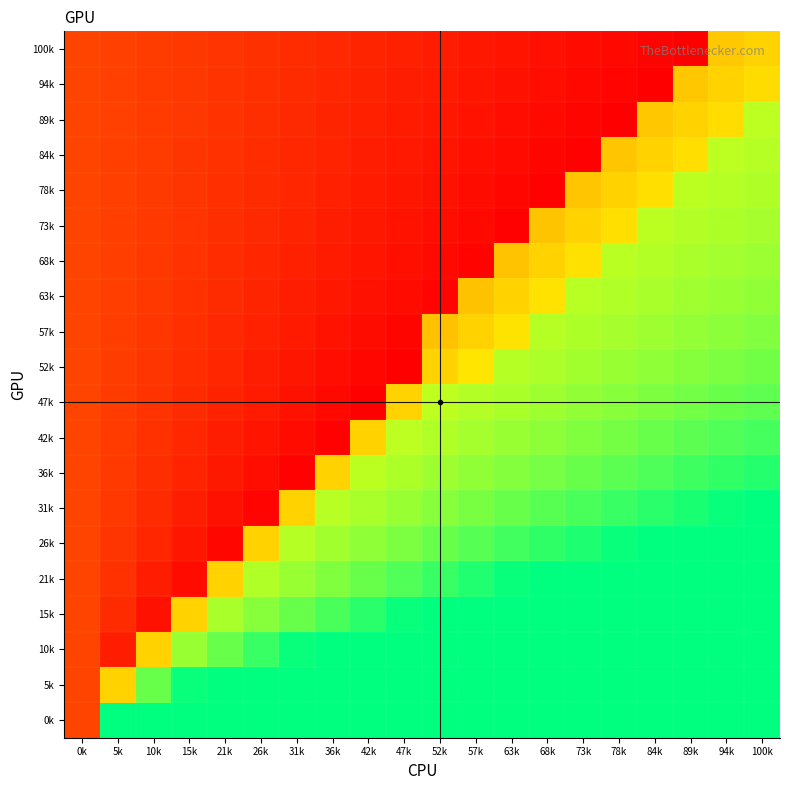

Reading left to right, list all the values displayed in this chart.

100k: 0k=0.2	5k=0.2	10k=0.2	15k=0.1	21k=0.1	26k=0.1	31k=0.1	36k=0.1	42k=0.1	47k=0.1	52k=0.1	57k=0.1	63k=0.1	68k=0.0	73k=0.0	78k=0.0	84k=0.0	89k=0.0	94k=0.5	100k=0.5
94k: 0k=0.2	5k=0.2	10k=0.2	15k=0.1	21k=0.1	26k=0.1	31k=0.1	36k=0.1	42k=0.1	47k=0.1	52k=0.1	57k=0.1	63k=0.0	68k=0.0	73k=0.0	78k=0.0	84k=0.0	89k=0.5	94k=0.5	100k=0.6
89k: 0k=0.2	5k=0.2	10k=0.2	15k=0.1	21k=0.1	26k=0.1	31k=0.1	36k=0.1	42k=0.1	47k=0.1	52k=0.1	57k=0.1	63k=0.0	68k=0.0	73k=0.0	78k=0.0	84k=0.5	89k=0.5	94k=0.6	100k=0.8
84k: 0k=0.2	5k=0.2	10k=0.2	15k=0.1	21k=0.1	26k=0.1	31k=0.1	36k=0.1	42k=0.1	47k=0.1	52k=0.1	57k=0.0	63k=0.0	68k=0.0	73k=0.0	78k=0.5	84k=0.5	89k=0.6	94k=0.8	100k=0.8
78k: 0k=0.2	5k=0.2	10k=0.2	15k=0.1	21k=0.1	26k=0.1	31k=0.1	36k=0.1	42k=0.1	47k=0.1	52k=0.0	57k=0.0	63k=0.0	68k=0.0	73k=0.5	78k=0.5	84k=0.6	89k=0.8	94k=0.8	100k=0.8
73k: 0k=0.2	5k=0.2	10k=0.2	15k=0.1	21k=0.1	26k=0.1	31k=0.1	36k=0.1	42k=0.1	47k=0.1	52k=0.0	57k=0.0	63k=0.0	68k=0.5	73k=0.5	78k=0.6	84k=0.8	89k=0.8	94k=0.8	100k=0.8
68k: 0k=0.2	5k=0.2	10k=0.1	15k=0.1	21k=0.1	26k=0.1	31k=0.1	36k=0.1	42k=0.1	47k=0.0	52k=0.0	57k=0.0	63k=0.5	68k=0.5	73k=0.6	78k=0.8	84k=0.8	89k=0.8	94k=0.8	100k=0.8
63k: 0k=0.2	5k=0.2	10k=0.1	15k=0.1	21k=0.1	26k=0.1	31k=0.1	36k=0.1	42k=0.0	47k=0.0	52k=0.0	57k=0.5	63k=0.5	68k=0.6	73k=0.8	78k=0.8	84k=0.8	89k=0.8	94k=0.8	100k=0.8
57k: 0k=0.2	5k=0.2	10k=0.1	15k=0.1	21k=0.1	26k=0.1	31k=0.1	36k=0.1	42k=0.0	47k=0.0	52k=0.5	57k=0.5	63k=0.6	68k=0.8	73k=0.8	78k=0.8	84k=0.8	89k=0.8	94k=0.8	100k=0.8
52k: 0k=0.2	5k=0.2	10k=0.1	15k=0.1	21k=0.1	26k=0.1	31k=0.1	36k=0.0	42k=0.0	47k=0.0	52k=0.5	57k=0.6	63k=0.8	68k=0.8	73k=0.8	78k=0.8	84k=0.8	89k=0.8	94k=0.8	100k=0.8
47k: 0k=0.2	5k=0.2	10k=0.1	15k=0.1	21k=0.1	26k=0.1	31k=0.0	36k=0.0	42k=0.0	47k=0.5	52k=0.8	57k=0.8	63k=0.8	68k=0.8	73k=0.8	78k=0.8	84k=0.8	89k=0.8	94k=0.9	100k=0.9
42k: 0k=0.2	5k=0.2	10k=0.1	15k=0.1	21k=0.1	26k=0.1	31k=0.0	36k=0.0	42k=0.5	47k=0.8	52k=0.8	57k=0.8	63k=0.8	68k=0.8	73k=0.8	78k=0.8	84k=0.9	89k=0.9	94k=0.9	100k=0.9
36k: 0k=0.2	5k=0.2	10k=0.1	15k=0.1	21k=0.1	26k=0.0	31k=0.0	36k=0.5	42k=0.8	47k=0.8	52k=0.8	57k=0.8	63k=0.8	68k=0.8	73k=0.9	78k=0.9	84k=0.9	89k=0.9	94k=0.9	100k=1.0
31k: 0k=0.2	5k=0.1	10k=0.1	15k=0.1	21k=0.0	26k=0.0	31k=0.5	36k=0.8	42k=0.8	47k=0.8	52k=0.8	57k=0.8	63k=0.9	68k=0.9	73k=0.9	78k=0.9	84k=0.9	89k=1.0	94k=1.0	100k=1.0
26k: 0k=0.2	5k=0.1	10k=0.1	15k=0.1	21k=0.0	26k=0.5	31k=0.8	36k=0.8	42k=0.8	47k=0.8	52k=0.9	57k=0.9	63k=0.9	68k=0.9	73k=1.0	78k=1.0	84k=1.0	89k=1.0	94k=1.0	100k=1.0
21k: 0k=0.2	5k=0.1	10k=0.1	15k=0.0	21k=0.5	26k=0.8	31k=0.8	36k=0.8	42k=0.9	47k=0.9	52k=0.9	57k=1.0	63k=1.0	68k=1.0	73k=1.0	78k=1.0	84k=1.0	89k=1.0	94k=1.0	100k=1.0
15k: 0k=0.2	5k=0.1	10k=0.0	15k=0.5	21k=0.8	26k=0.8	31k=0.9	36k=0.9	42k=0.9	47k=1.0	52k=1.0	57k=1.0	63k=1.0	68k=1.0	73k=1.0	78k=1.0	84k=1.0	89k=1.0	94k=1.0	100k=1.0
10k: 0k=0.2	5k=0.1	10k=0.5	15k=0.8	21k=0.9	26k=0.9	31k=1.0	36k=1.0	42k=1.0	47k=1.0	52k=1.0	57k=1.0	63k=1.0	68k=1.0	73k=1.0	78k=1.0	84k=1.0	89k=1.0	94k=1.0	100k=1.0
5k: 0k=0.2	5k=0.5	10k=0.9	15k=1.0	21k=1.0	26k=1.0	31k=1.0	36k=1.0	42k=1.0	47k=1.0	52k=1.0	57k=1.0	63k=1.0	68k=1.0	73k=1.0	78k=1.0	84k=1.0	89k=1.0	94k=1.0	100k=1.0
0k: 0k=0.2	5k=1.0	10k=1.0	15k=1.0	21k=1.0	26k=1.0	31k=1.0	36k=1.0	42k=1.0	47k=1.0	52k=1.0	57k=1.0	63k=1.0	68k=1.0	73k=1.0	78k=1.0	84k=1.0	89k=1.0	94k=1.0	100k=1.0